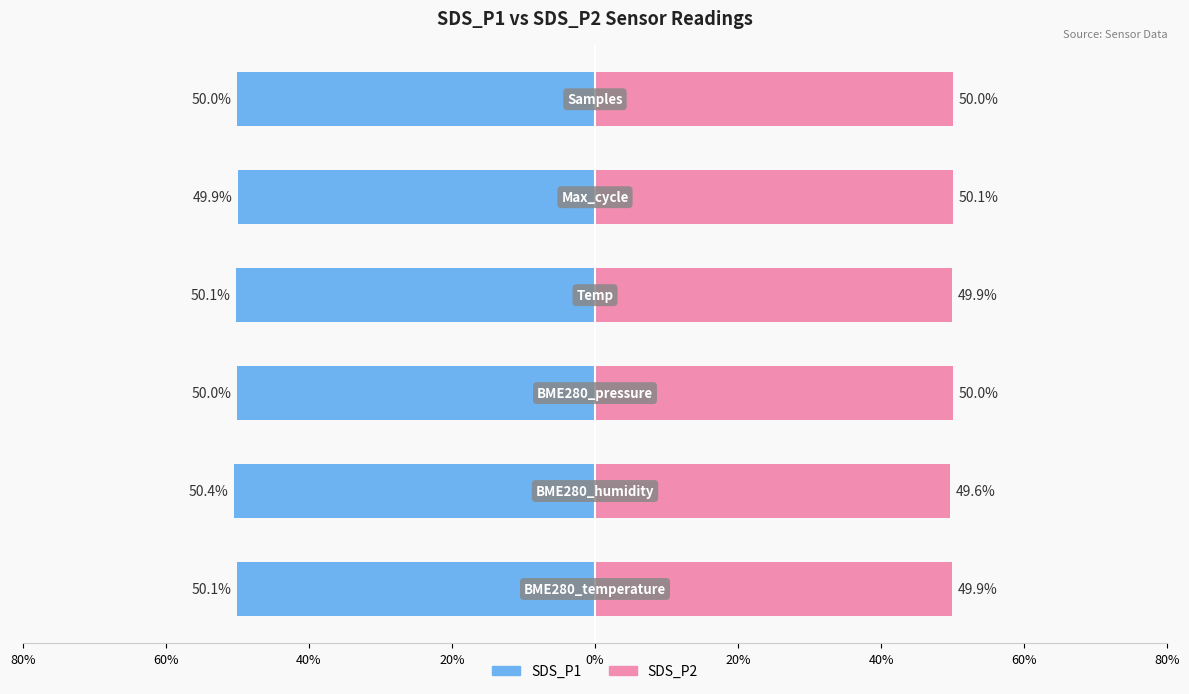

How many groups of bars are there?

6